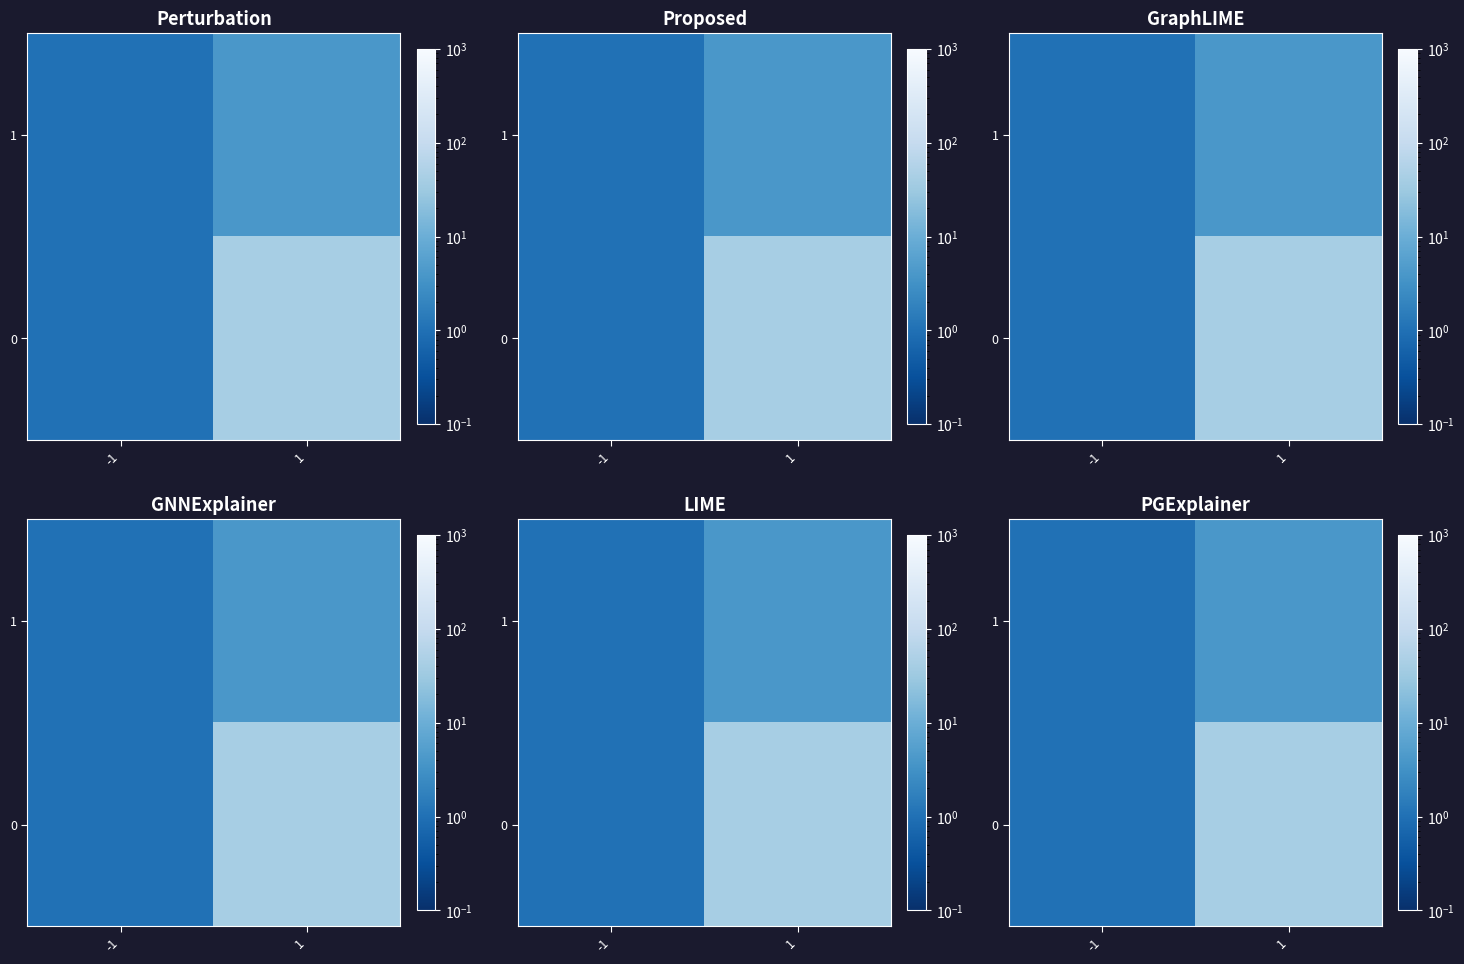

True or false: 0 has a value of 68 at 1.

False